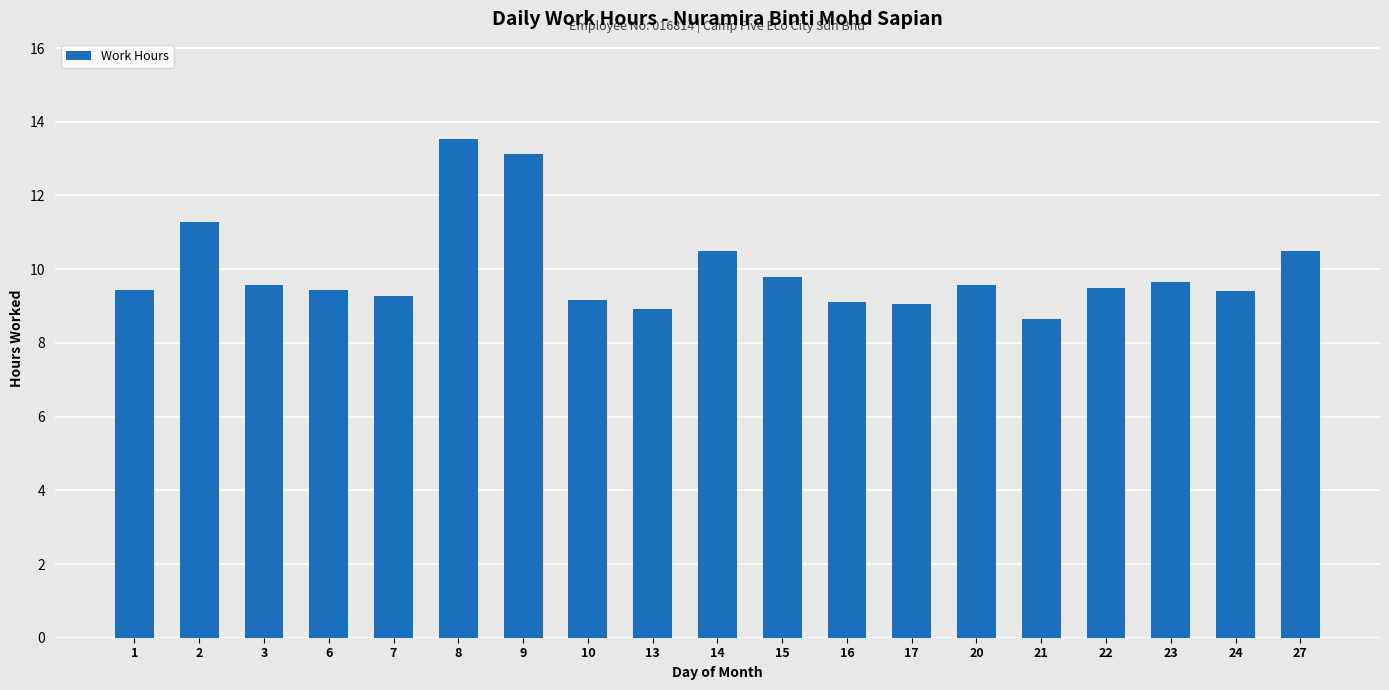

How many distinct data groups are displayed?

1